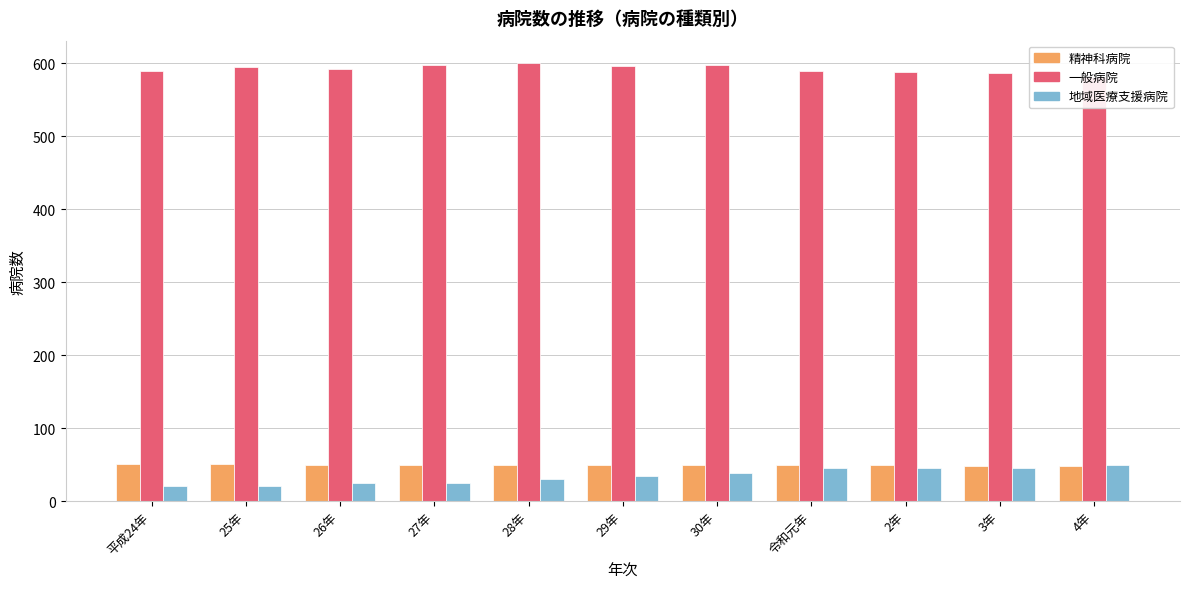

What is the minimum value shown in the chart?

21